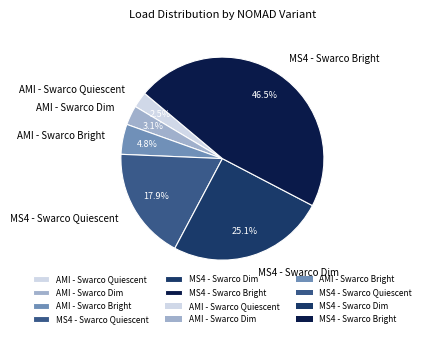

How many segments does this pie chart have?

6